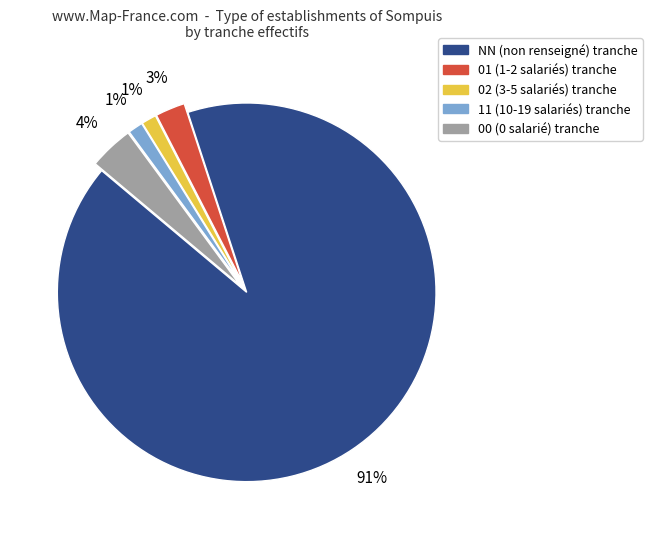

Which slice is the largest?

NN